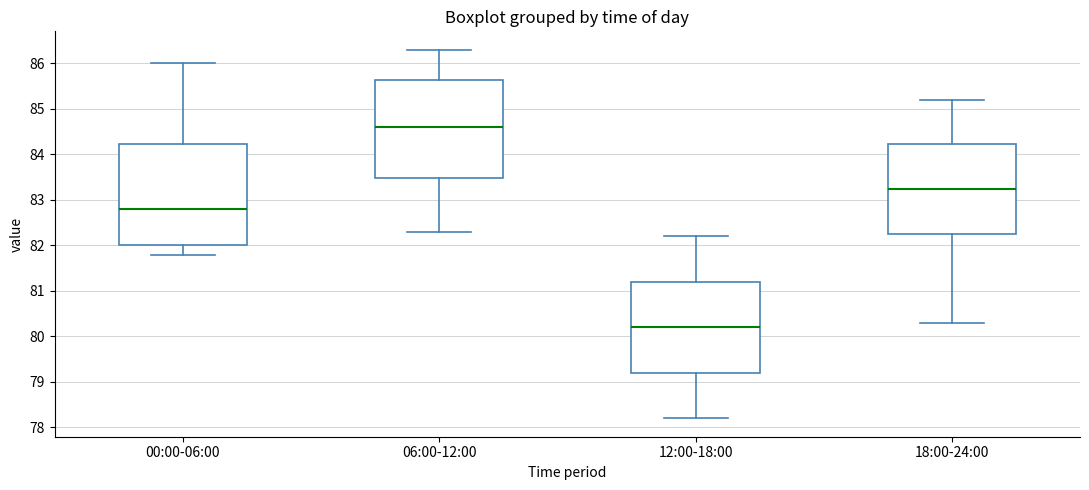

Reading left to right, transcribe this box plot: for each box, give where its median line is, the range the box spans, and where its two whiskers end, as read against the y-axis. The values are not printed on the chart, so give them approximately, as read against the axis.

00:00-06:00: median 82.8, box 82.0 to 84.2, whiskers 81.8 to 86.0
06:00-12:00: median 84.6, box 83.5 to 85.6, whiskers 82.3 to 86.3
12:00-18:00: median 80.2, box 79.2 to 81.2, whiskers 78.2 to 82.2
18:00-24:00: median 83.3, box 82.3 to 84.2, whiskers 80.3 to 85.2